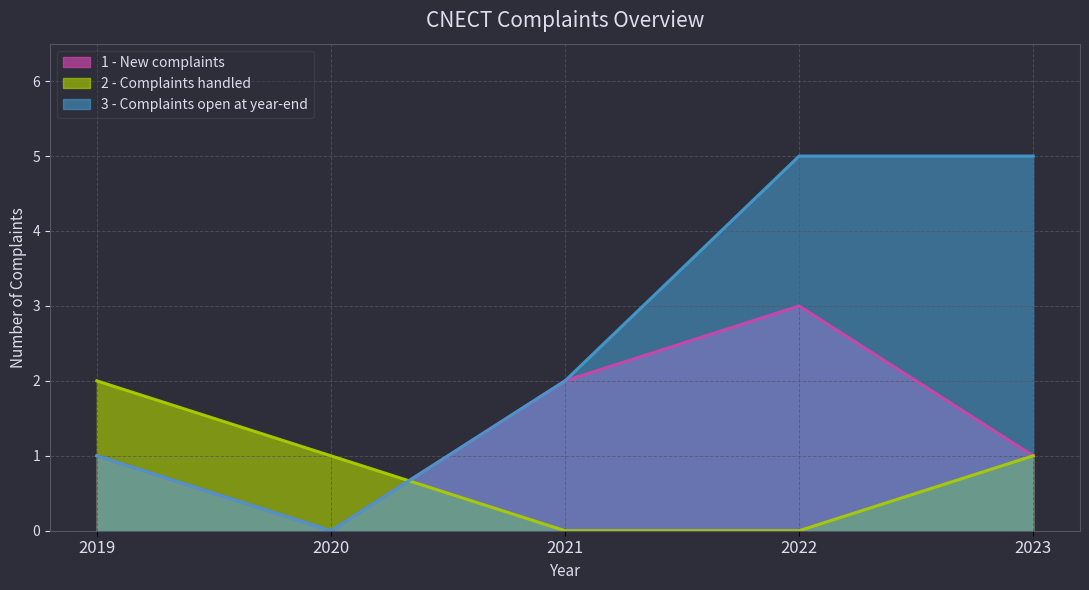

The value of 1 - New complaints at 2019 is 1. True or false?

True